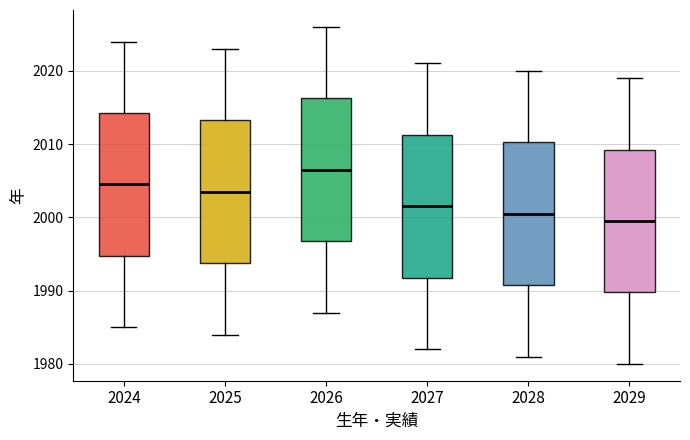

Reading left to right, read every box against the y-axis: the position of its median line, the range the box covers, and the ends of its whiskers. The values are not printed on the chart, so give them approximately, as read against the axis.

2024: median 2005, box 1995 to 2014, whiskers 1985 to 2024
2025: median 2004, box 1994 to 2013, whiskers 1984 to 2023
2026: median 2007, box 1997 to 2016, whiskers 1987 to 2026
2027: median 2002, box 1992 to 2011, whiskers 1982 to 2021
2028: median 2001, box 1991 to 2010, whiskers 1981 to 2020
2029: median 2000, box 1990 to 2009, whiskers 1980 to 2019